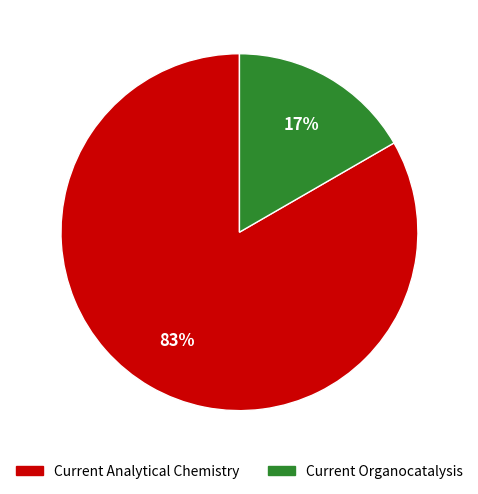

What is the largest slice in the pie chart?

Current Analytical Chemistry